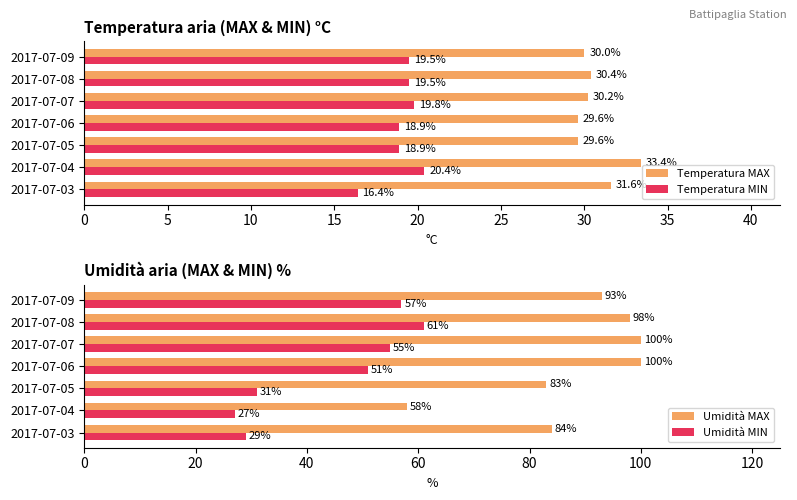

What is the difference between the Temperatura MIN values at 2017-07-06 and 2017-07-09?

0.6